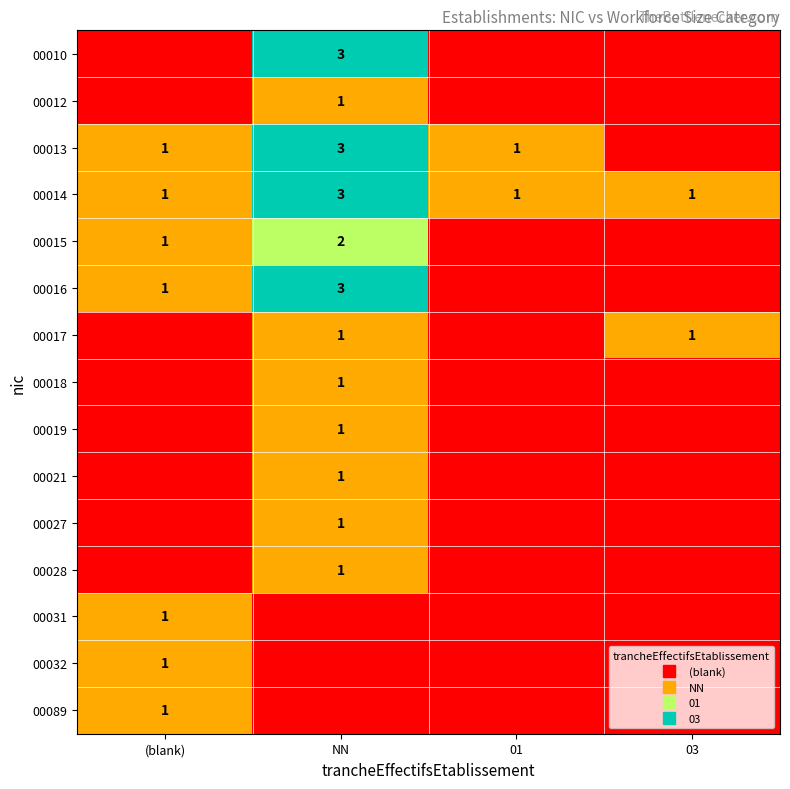

Where is 00014 nearest to the value 2?

(blank)